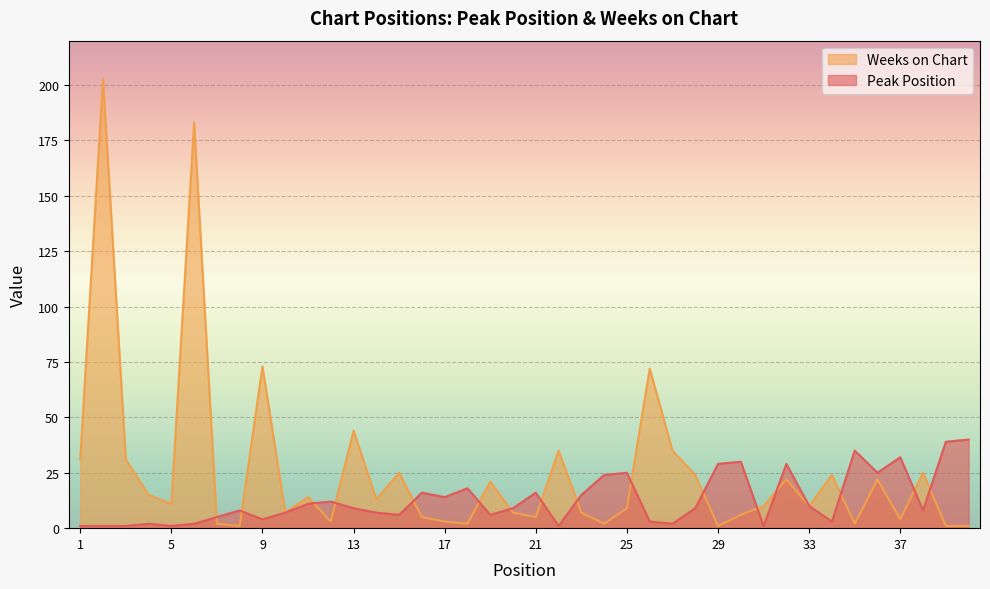

Which label corresponds to the smallest value in the chart?

1